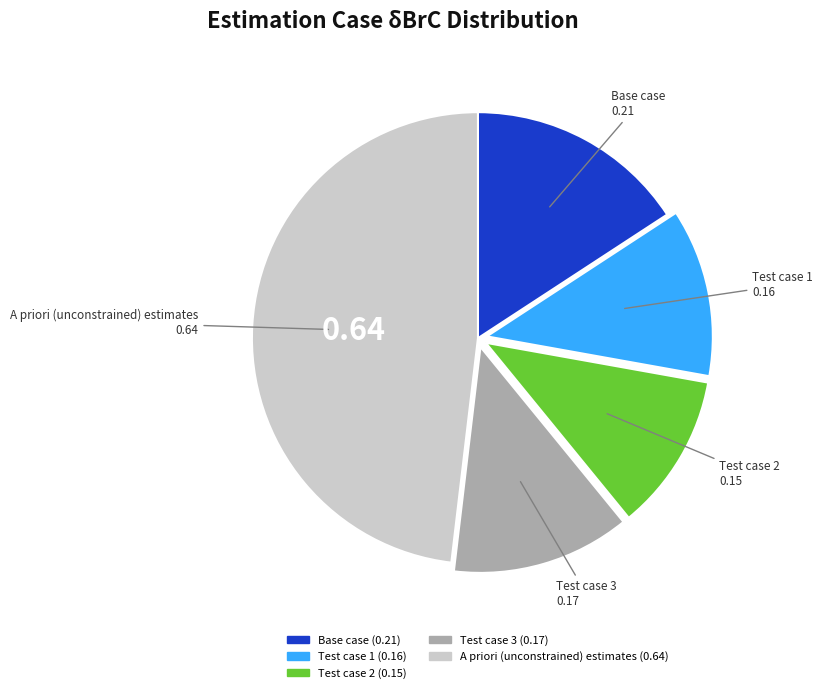

Rank the categories by value from lowest to highest.

Test case 2, Test case 1, Test case 3, Base case, A priori (unconstrained) estimates